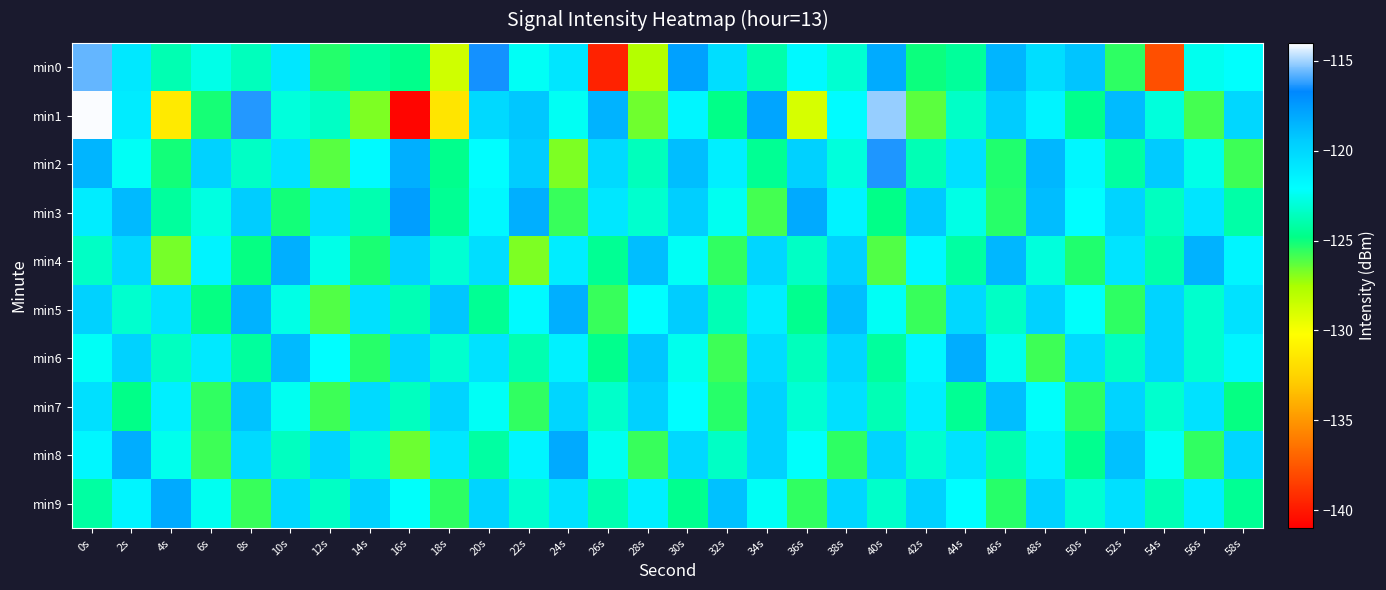

What is the total value across all series at 32s?

-1231.9